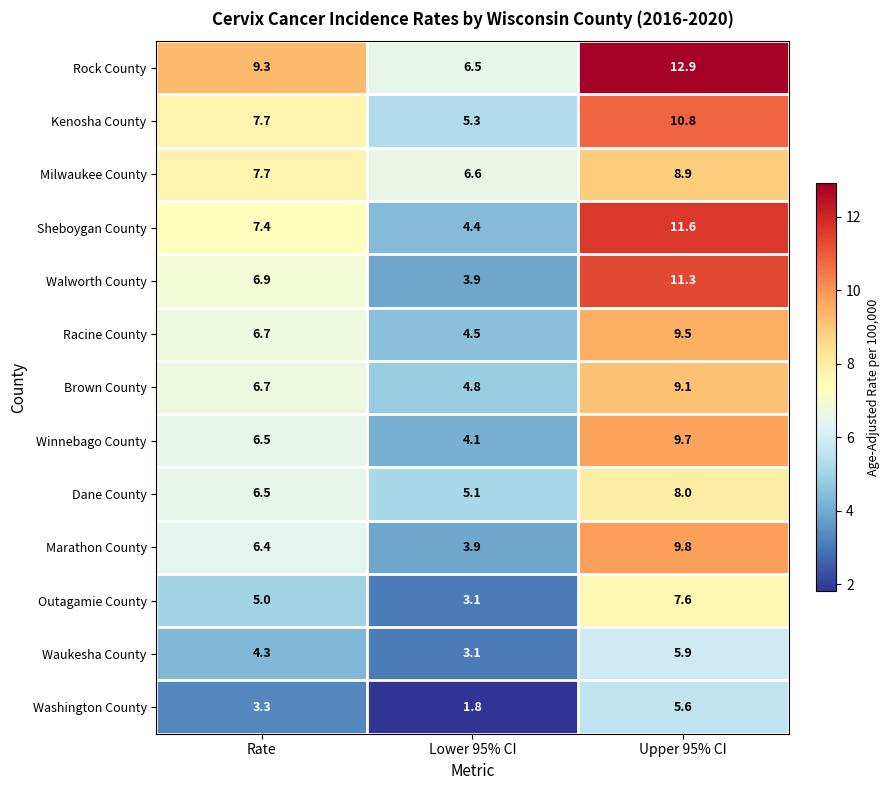

Is it true that Sheboygan County equals 18.3 at Upper 95% CI?

False